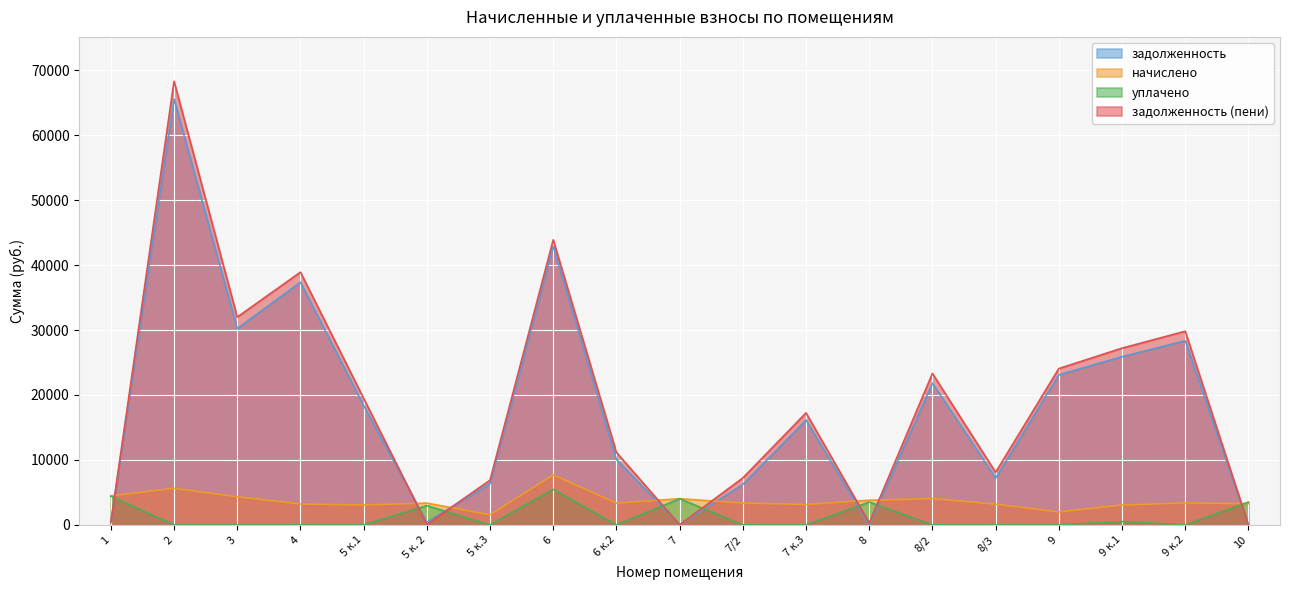

Which series changed the most between 3 and 4?

задолженность